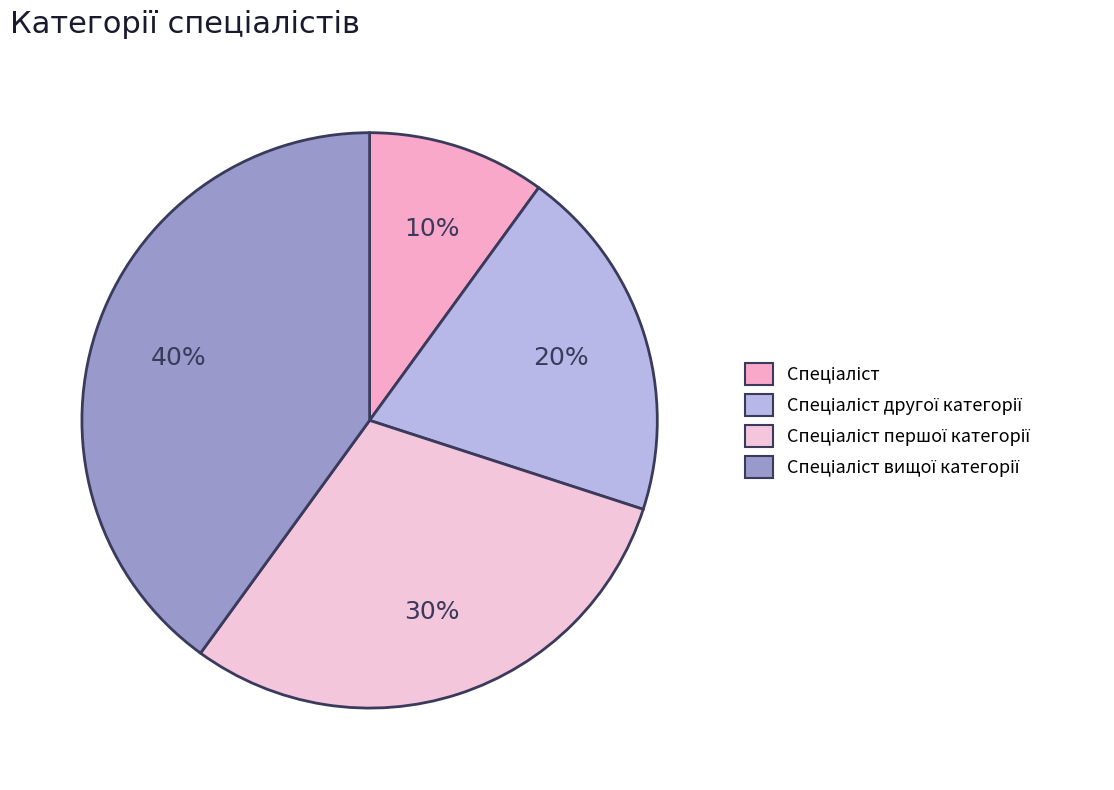

Count the number of slices in the pie.

4